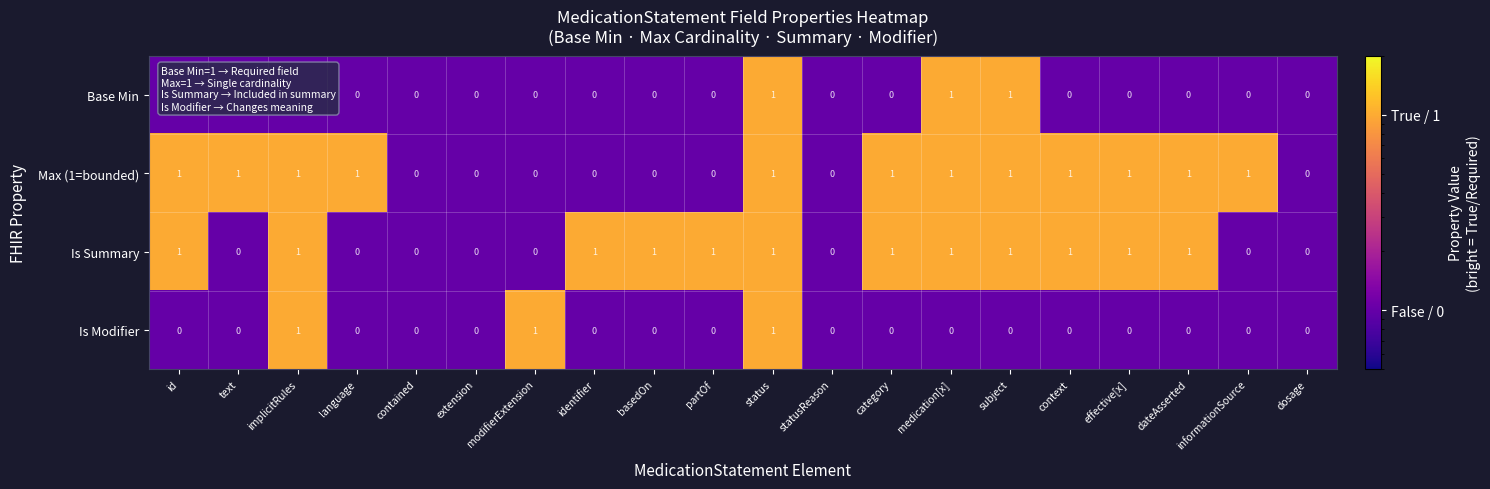

At which category is the sum across all series the highest?

status